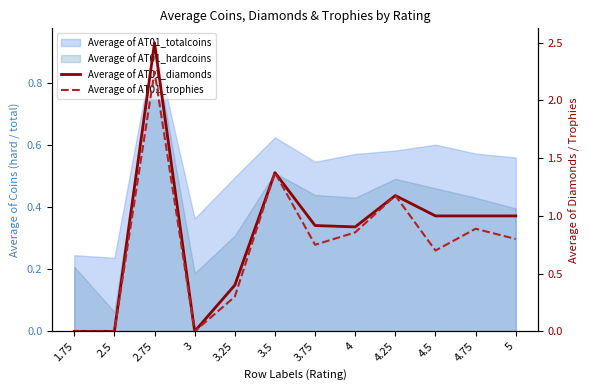

Where does the Average of AT01_diamonds series first go above 1?

2.75